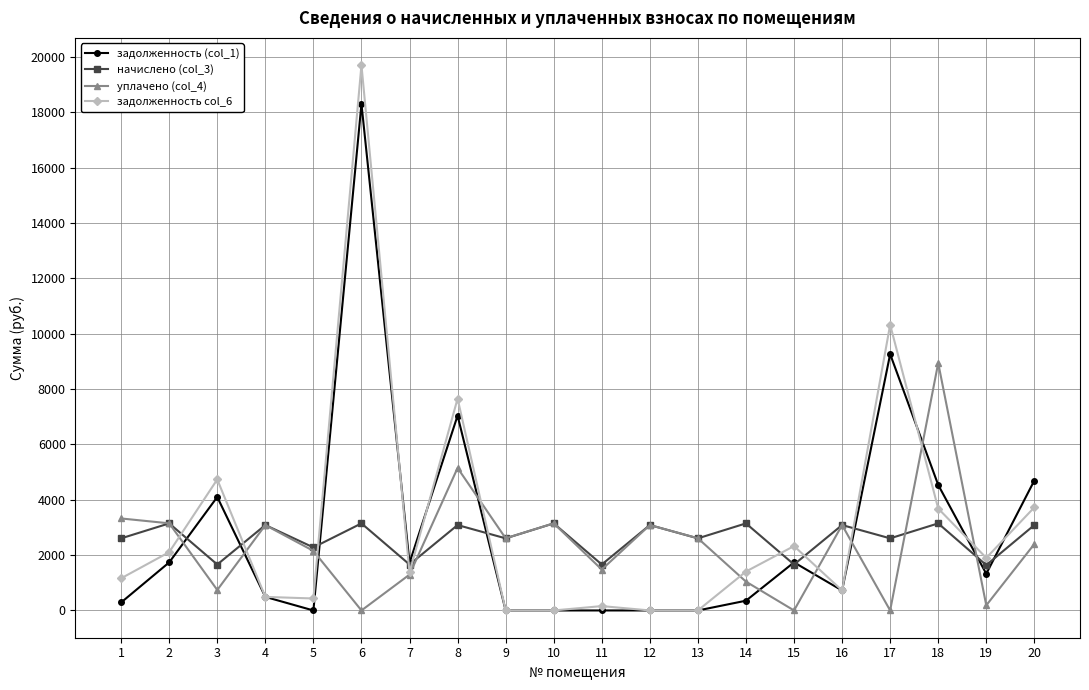

List the series in order of their peak value, highest first.

задолженность col_6, задолженность (col_1), уплачено (col_4), начислено (col_3)